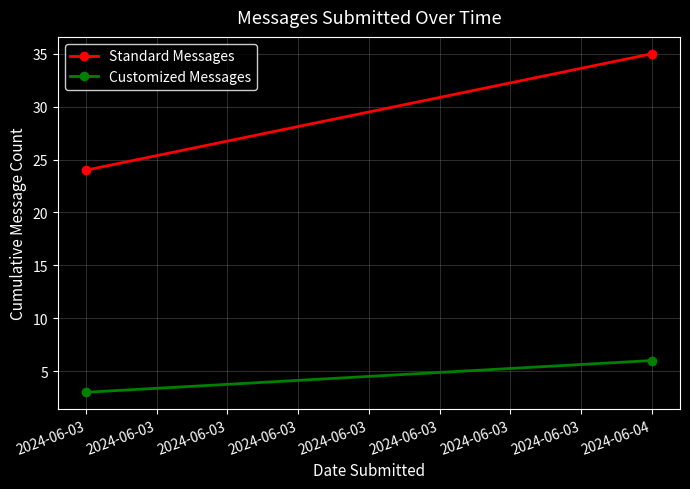

Reading left to right, extract all data points from this chart.

Standard Messages: 24	35
Customized Messages: 3	6